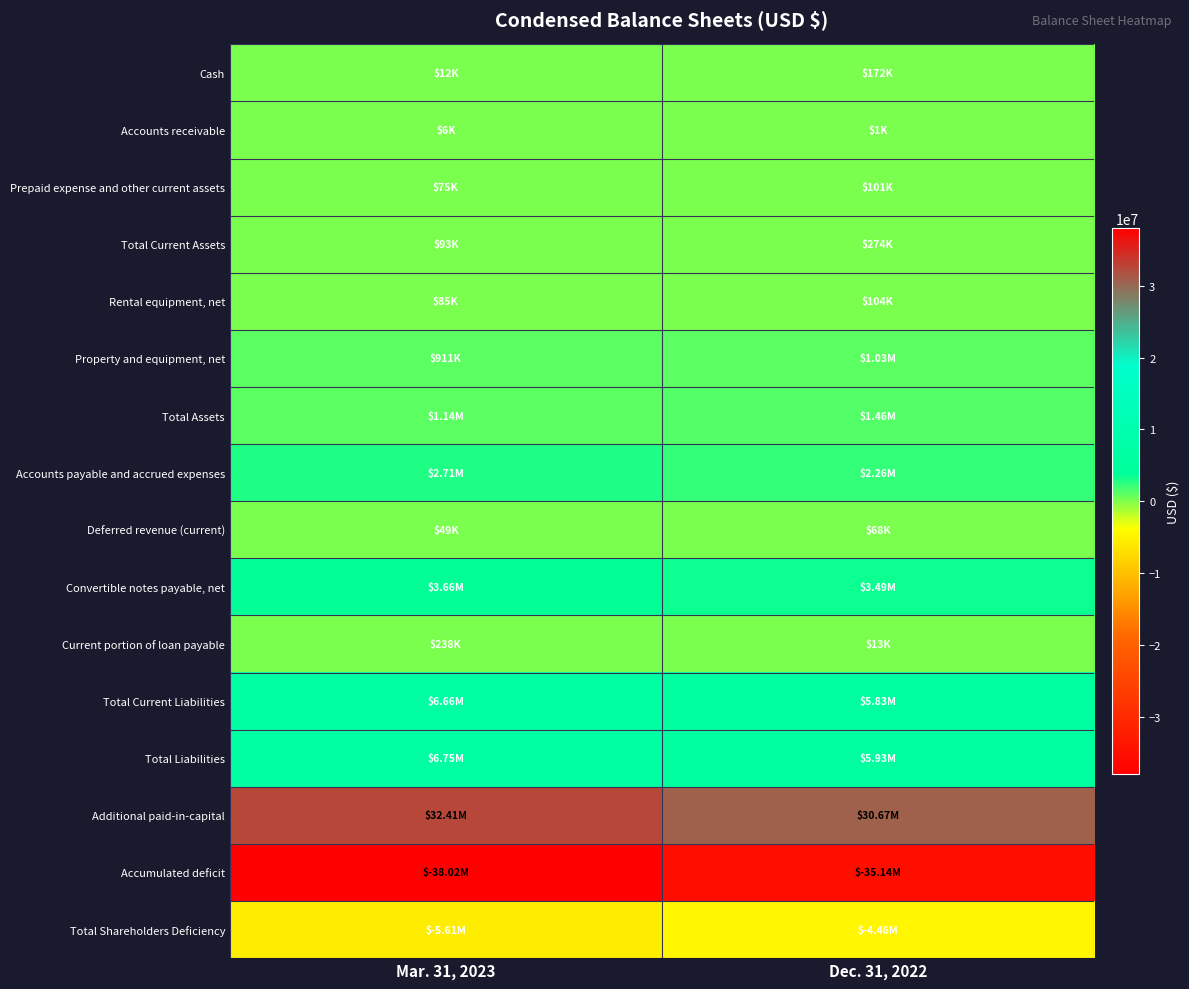

Reading right to left, what are all the values shown in this chart?

Cash: Dec. 31, 2022=172000	Mar. 31, 2023=12000
Accounts receivable: Dec. 31, 2022=1000	Mar. 31, 2023=6000
Prepaid expense and other current assets: Dec. 31, 2022=101000	Mar. 31, 2023=75000
Total Current Assets: Dec. 31, 2022=274000	Mar. 31, 2023=93000
Rental equipment, net: Dec. 31, 2022=104000	Mar. 31, 2023=85000
Property and equipment, net: Dec. 31, 2022=1033000	Mar. 31, 2023=911000
Total Assets: Dec. 31, 2022=1463000	Mar. 31, 2023=1141000
Accounts payable and accrued expenses: Dec. 31, 2022=2263000	Mar. 31, 2023=2708000
Deferred revenue (current): Dec. 31, 2022=68000	Mar. 31, 2023=49000
Convertible notes payable, net: Dec. 31, 2022=3491000	Mar. 31, 2023=3661000
Current portion of loan payable: Dec. 31, 2022=13000	Mar. 31, 2023=238000
Total Current Liabilities: Dec. 31, 2022=5835000	Mar. 31, 2023=6661000
Total Liabilities: Dec. 31, 2022=5927000	Mar. 31, 2023=6750000
Additional paid-in-capital: Dec. 31, 2022=30674000	Mar. 31, 2023=32410000
Accumulated deficit: Dec. 31, 2022=-35140000	Mar. 31, 2023=-38021000
Total Shareholders Deficiency: Dec. 31, 2022=-4464000	Mar. 31, 2023=-5609000